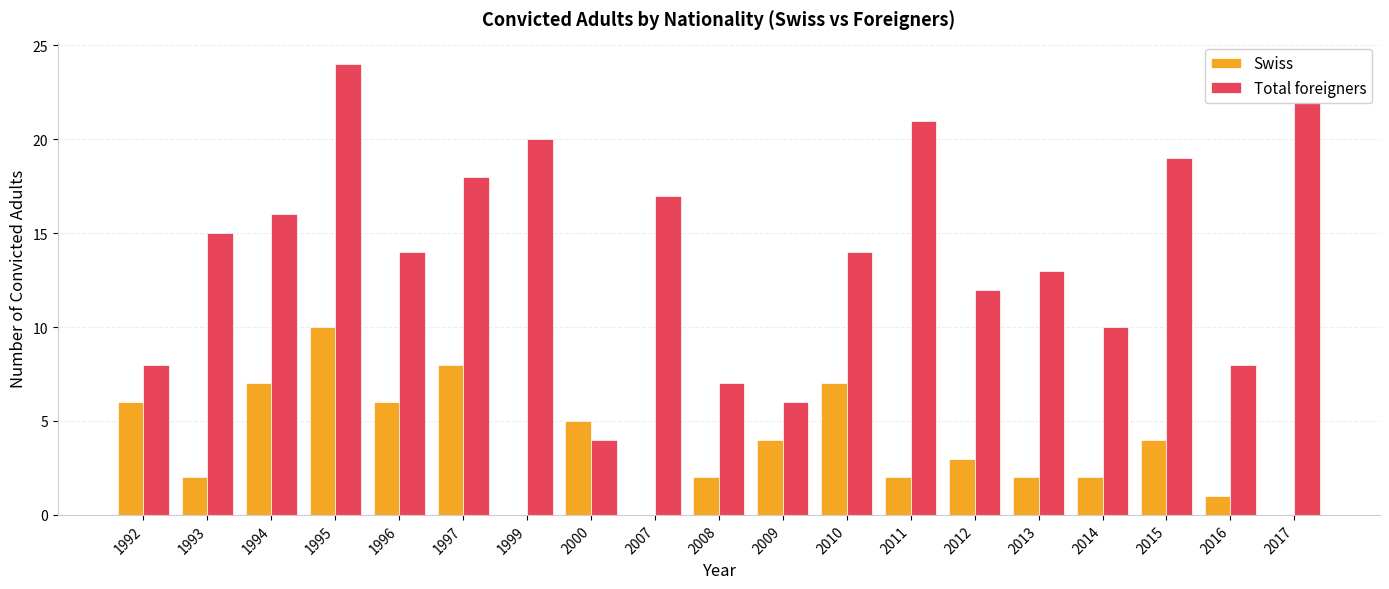

Which series changed the most between 1995 and 2007?

Swiss